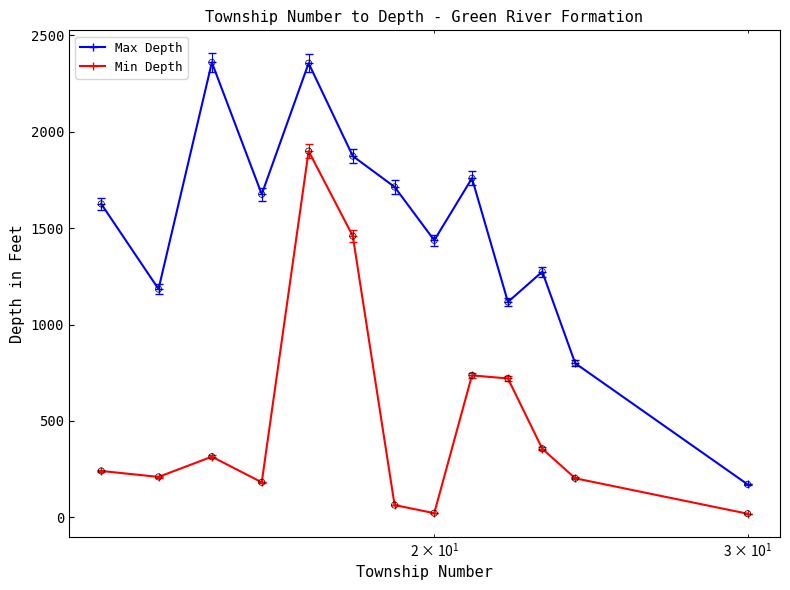

Which series has the largest total across all categories?

Max Depth